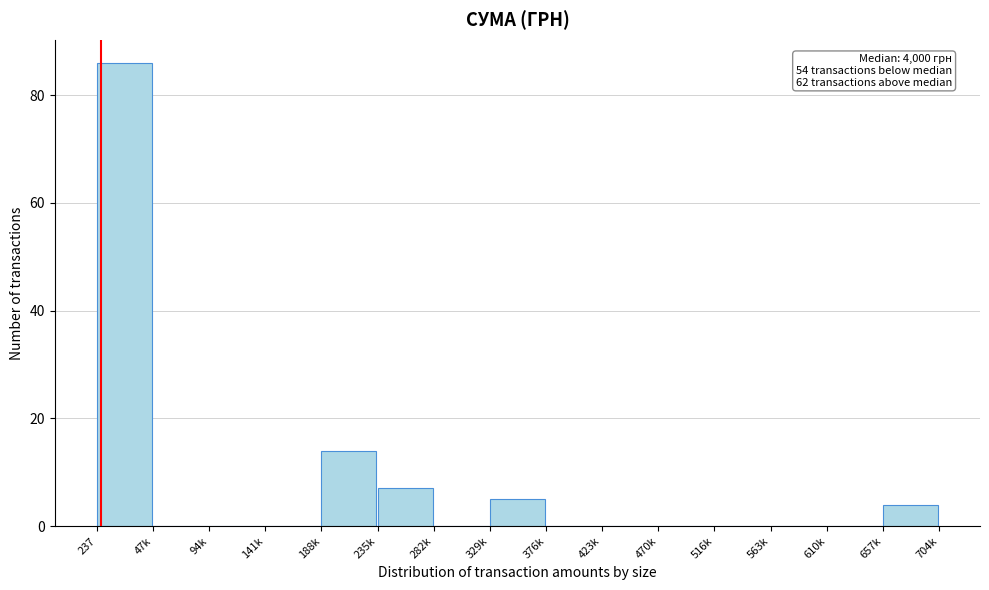

Reading right to left, list all the values displayed in this chart.

657k=4	610k=0	563k=0	516k=0	470k=0	423k=0	376k=0	329k=5	282k=0	235k=7	188k=14	141k=0	94k=0	47k=0	237=86